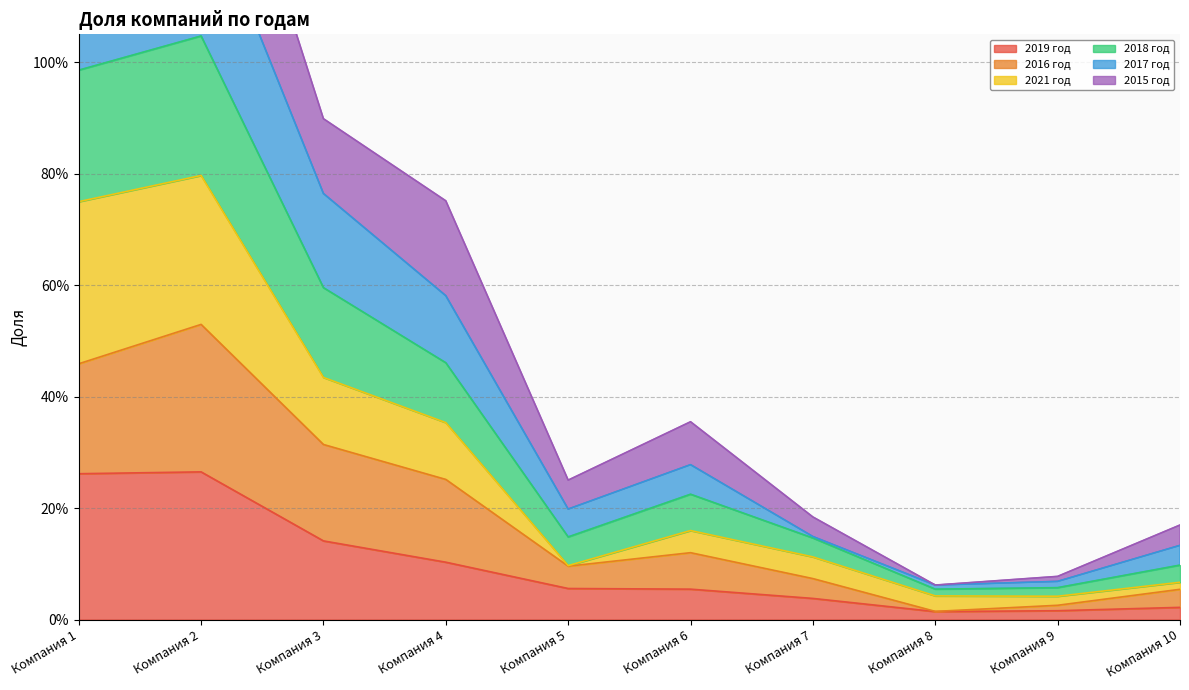

At which category is the sum across all series the highest?

Компания 2